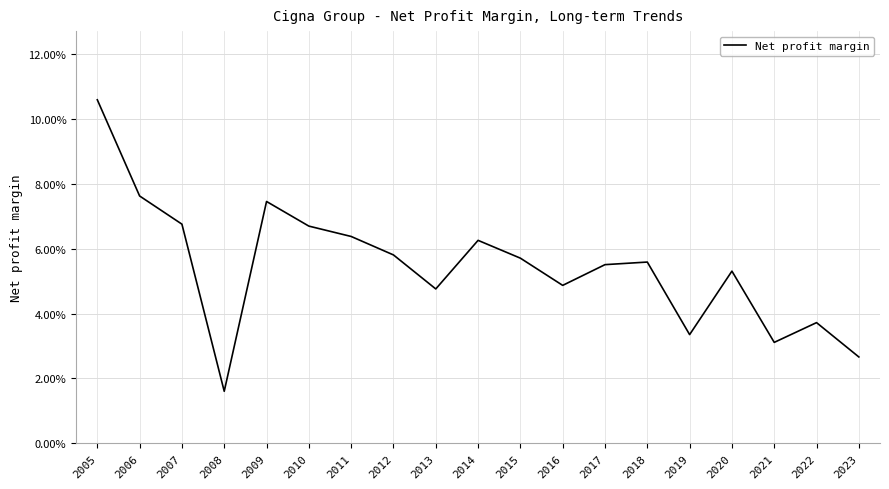

Does the chart have visible grid lines?

Yes